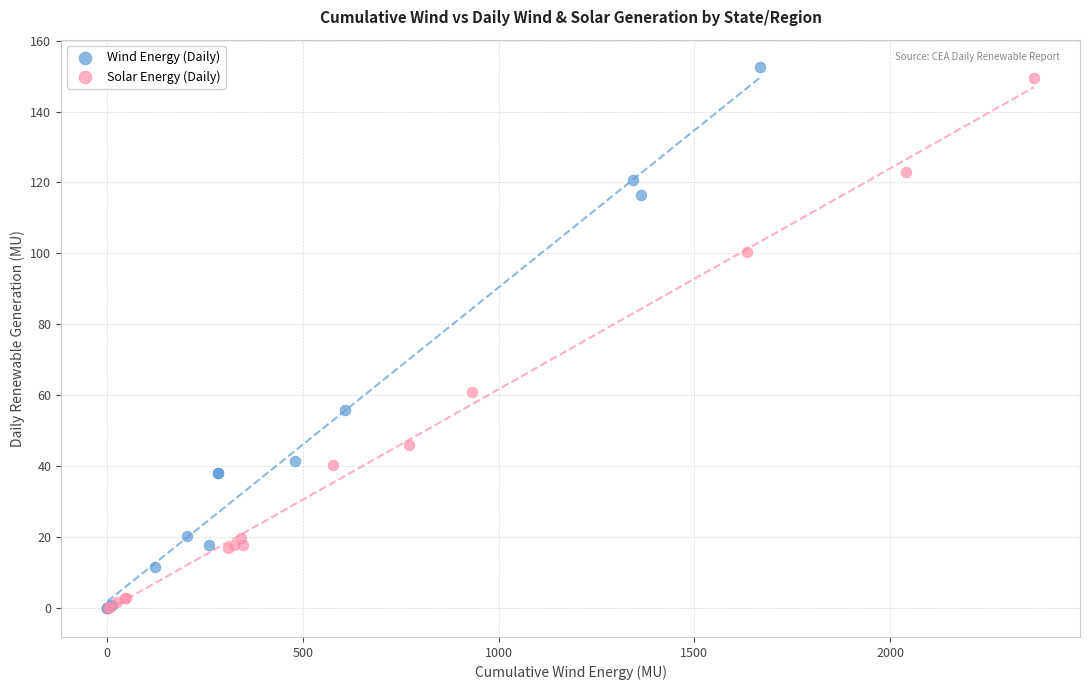

Which series has the widest spread of Y values?

Wind Energy (Daily)